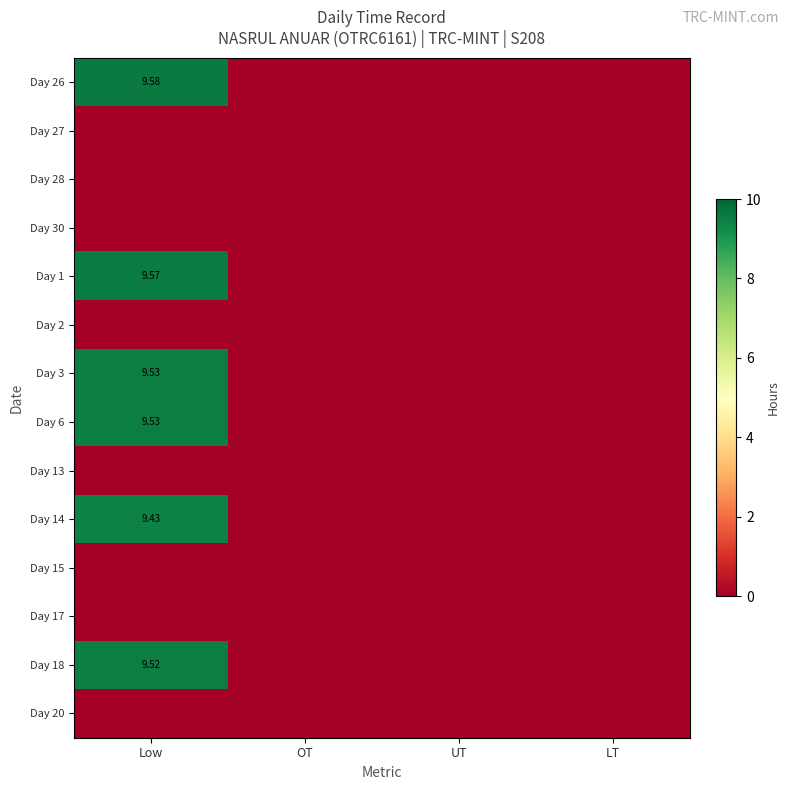

The Day 20 series shows 0.0 at LT. True or false?

True